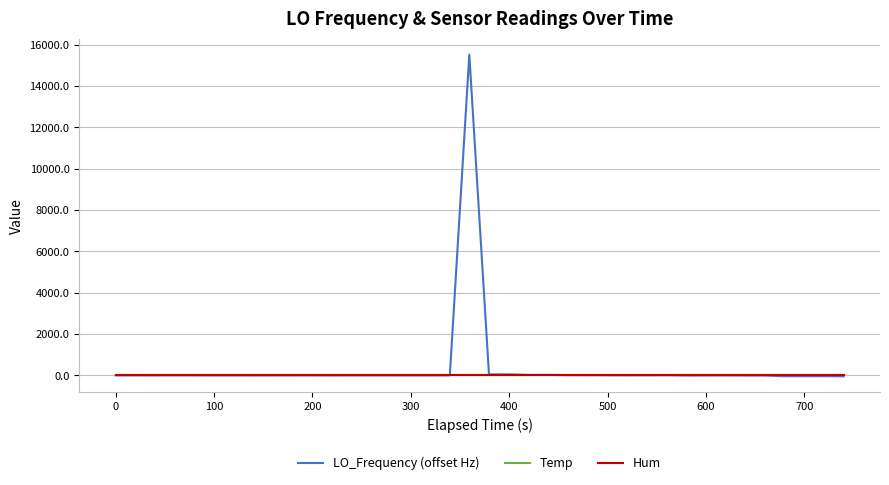

Reading right to left, list all the values displayed in this chart.

LO_Frequency (offset Hz): -43.4	-36.9	-38.4	-38.8	-5.2	-3.8	-0.6	-1.8	-4.5	7.6	4.5	2.7	6.1	9.4	12.1	27.0	25.5	49.8	50.2	15525.0	1.6	-0.3	-0.5	-0.4	0.5	0.7	-1.7	0.9	0.6	-0.2	-1.6	-1.1	-0.7	0.9	2.5	0.0	1.7	0.4
Temp: 0.0	0.0	0.0	0.0	0.0	0.0	0.0	0.0	0.0	0.0	0.0	0.0	0.0	0.0	0.0	0.0	0.0	0.0	0.0	0.0	0.0	0.0	0.0	0.0	0.0	0.0	0.0	0.0	0.0	0.0	0.0	0.0	0.0	0.0	0.0	0.0	0.0	0.0
Hum: 0.0	0.0	0.0	0.0	0.0	0.0	0.0	0.0	0.0	0.0	0.0	0.0	0.0	0.0	0.0	0.0	0.0	0.0	0.0	0.0	0.0	0.0	0.0	0.0	0.0	0.0	0.0	0.0	0.0	0.0	0.0	0.0	0.0	0.0	0.0	0.0	0.0	0.0